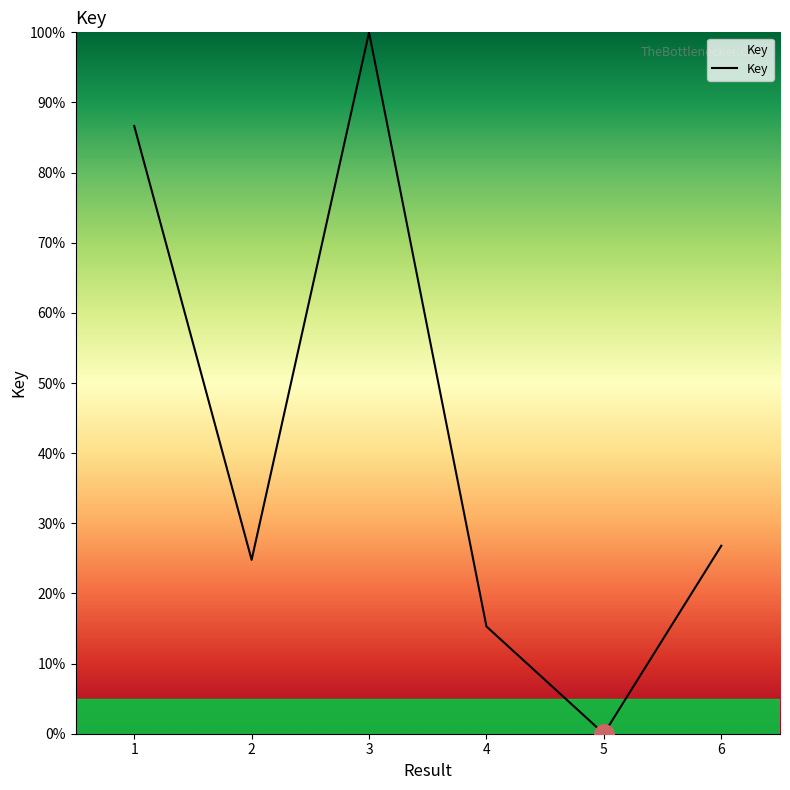

How many interior local valleys (lower than both neighbors) does the data have?

2